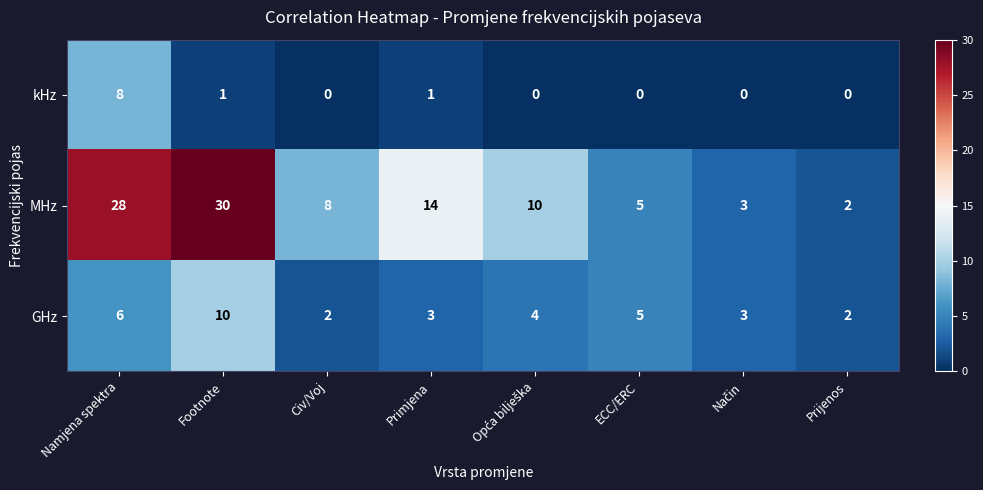

Reading right to left, extract all data points from this chart.

kHz: 0	0	0	0	1	0	1	8
MHz: 2	3	5	10	14	8	30	28
GHz: 2	3	5	4	3	2	10	6